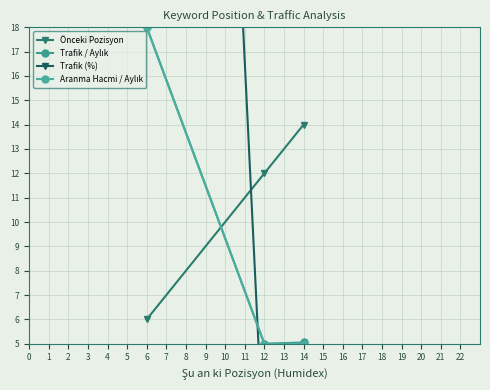

Does the chart display data point markers on the line(s)?

Yes